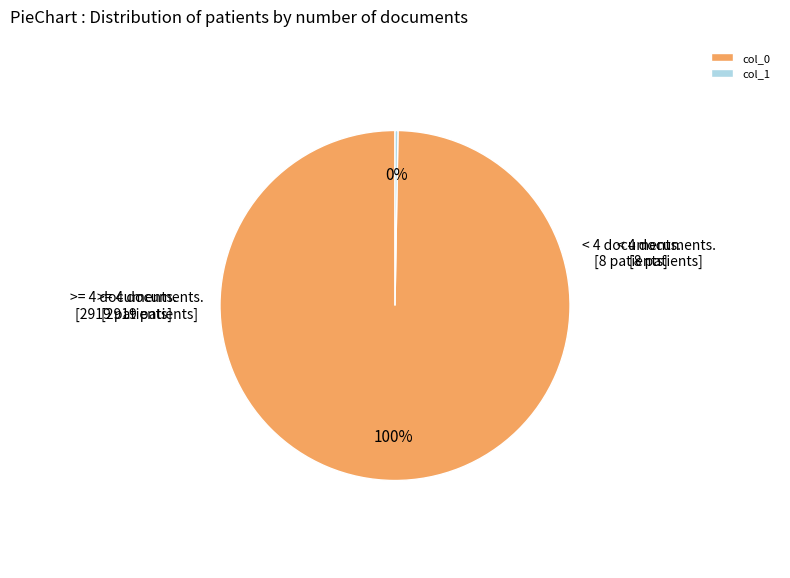

Which category accounts for the majority?

col_0